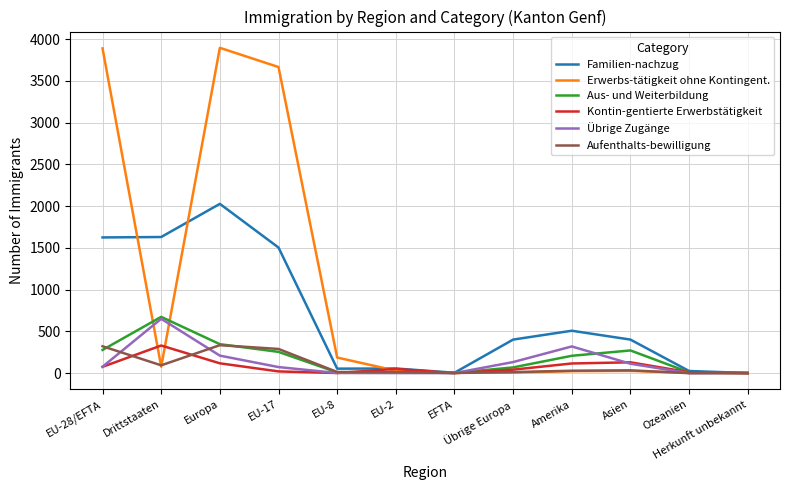

What is the highest value of the Aufenthalts-bewilligung series?

335